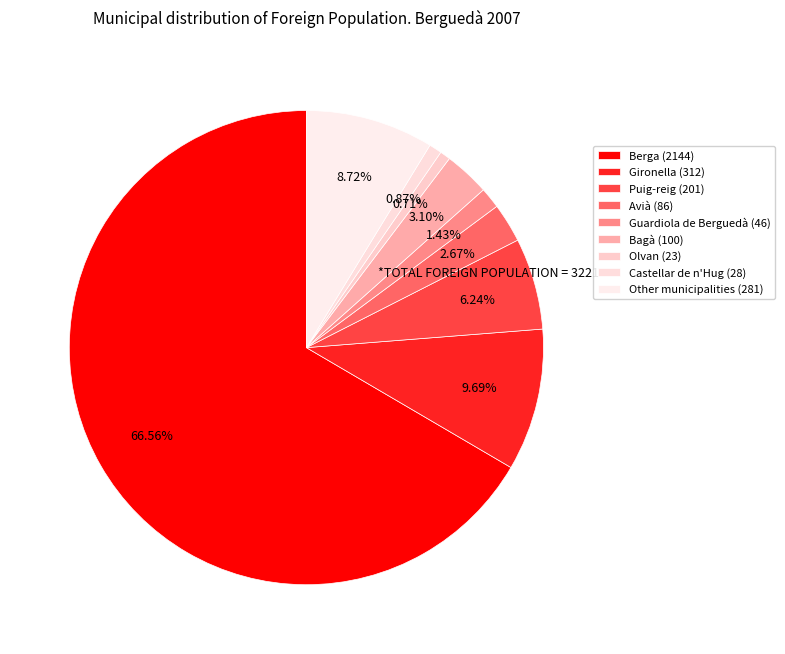

To the nearest percent, what is the difference between the largest and smallest slice percentages?

66%